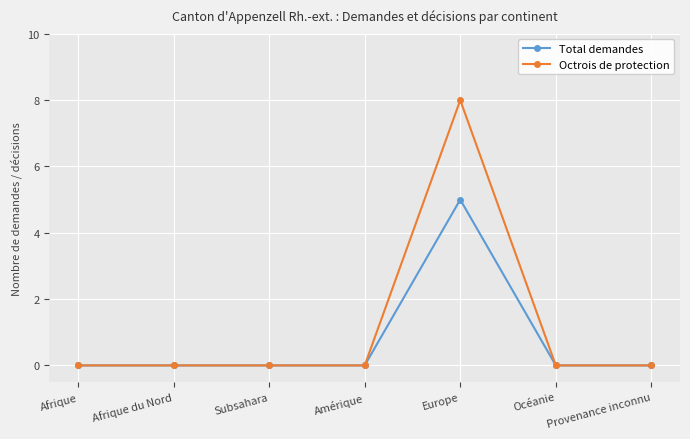

The value of Total demandes at Subsahara is 2. True or false?

False